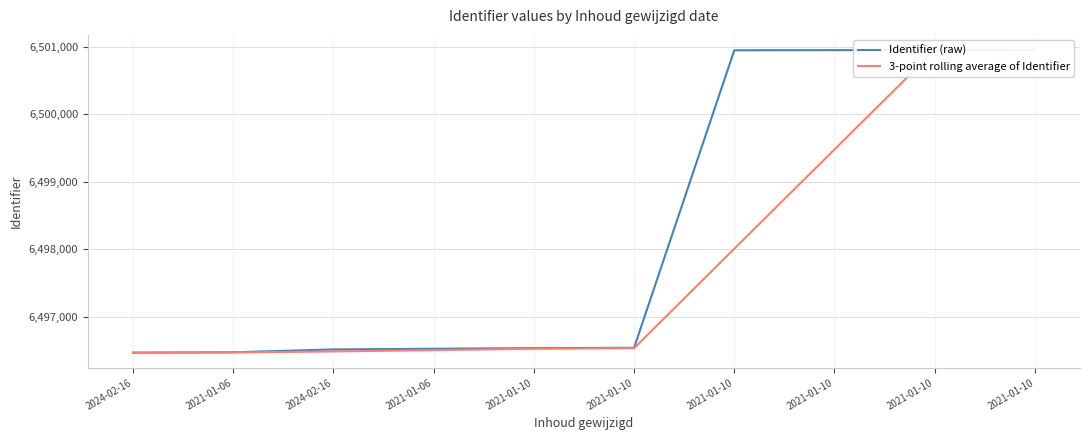

How many lines are shown in the chart?

2